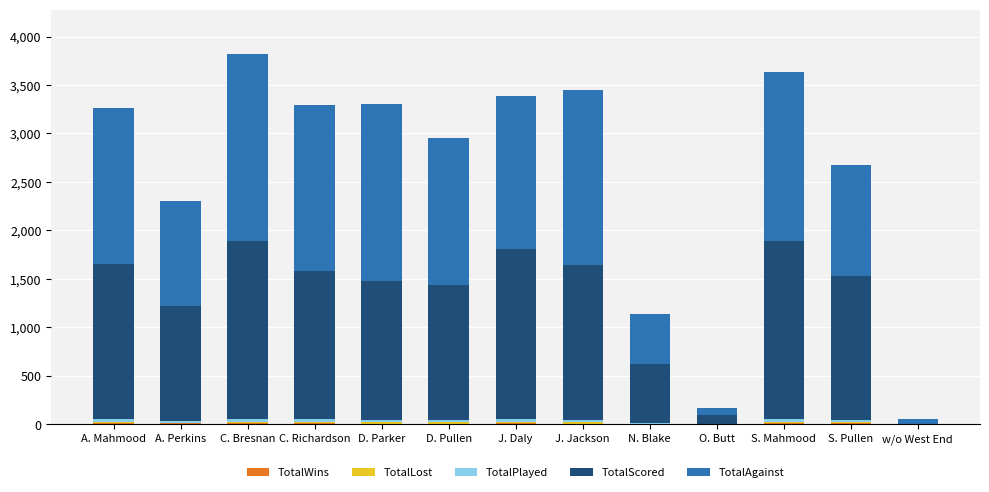

How many series are shown in this chart?

5